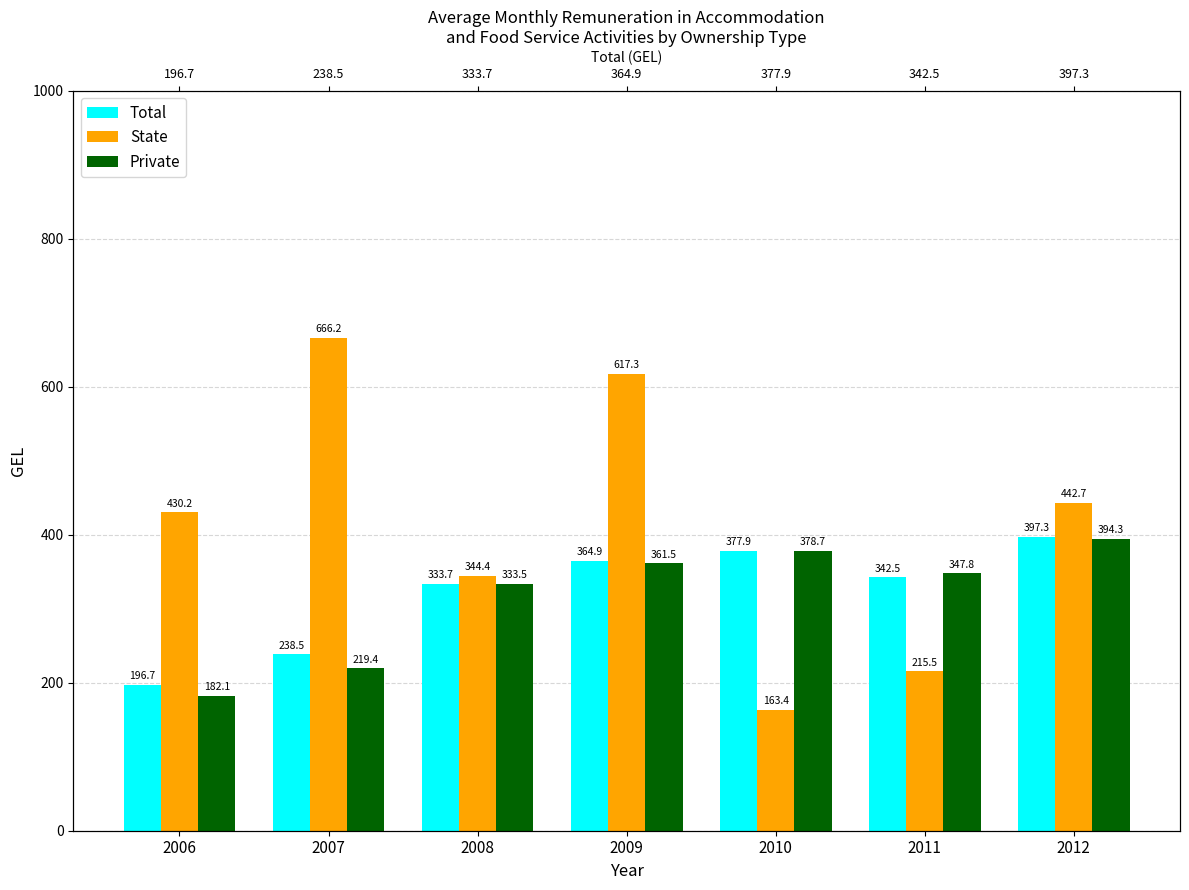

What are all the series names shown in the legend?

Total, State, Private